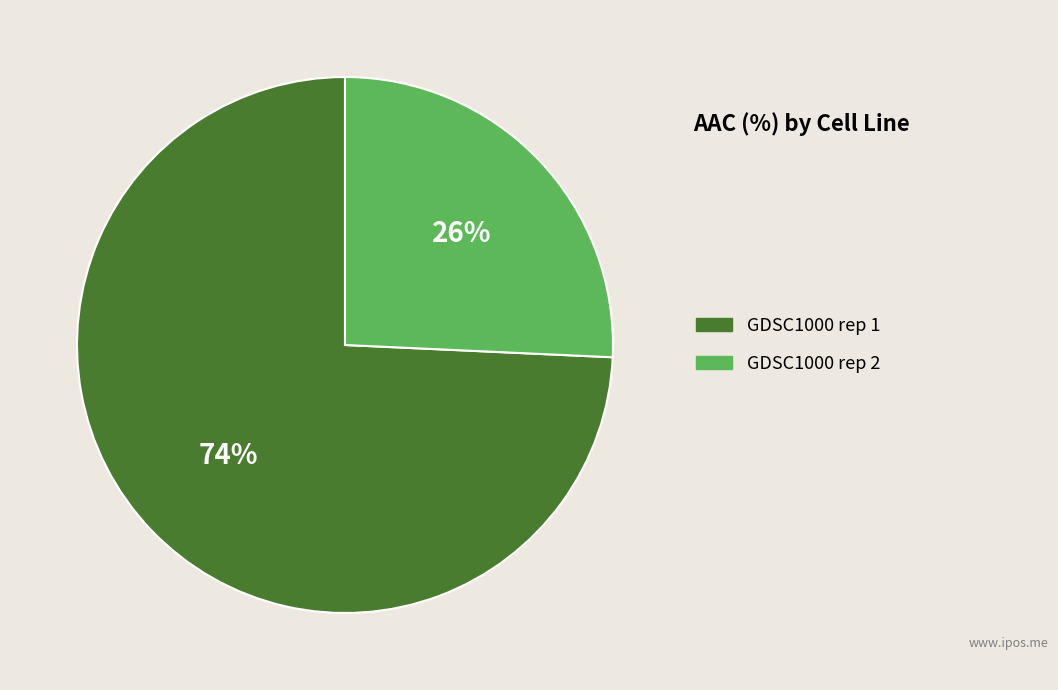

What percentage is the GDSC1000 rep 1 slice, to the nearest percent?

74%